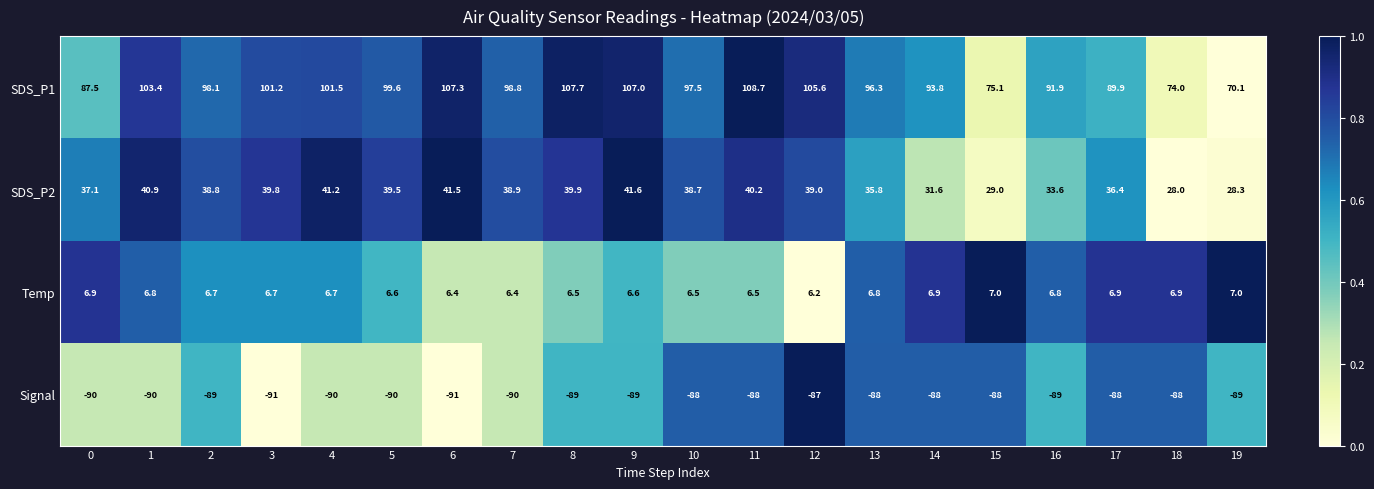

At 8, list the series in order from largest to smallest.

SDS_P1, SDS_P2, Temp, Signal